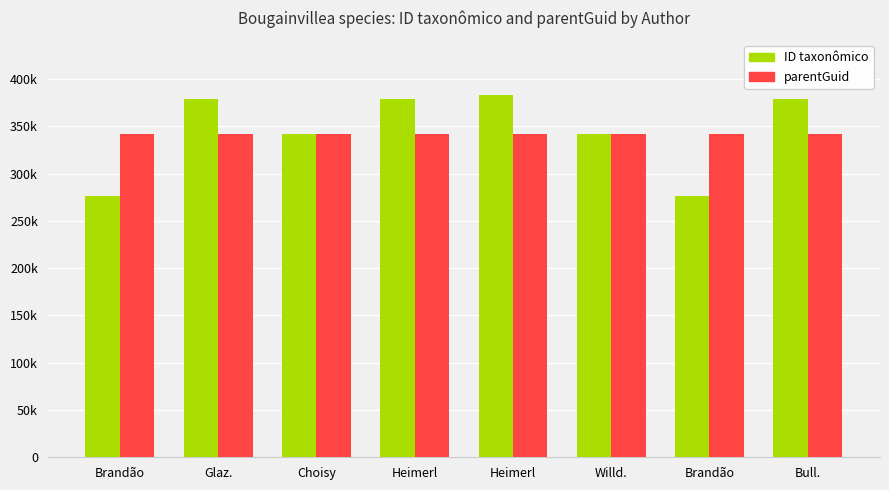

Are the bars grouped side by side (vs. stacked)?

Yes